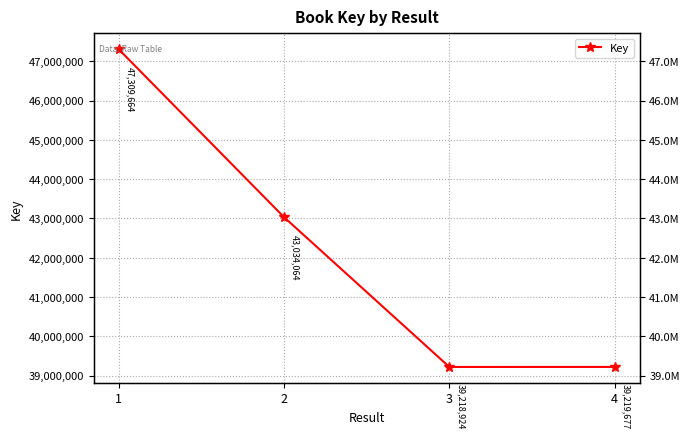

How many series are shown in this chart?

1